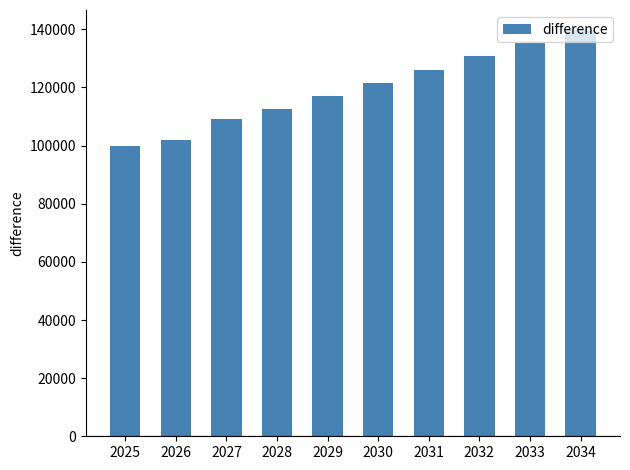

Reading left to right, list all the values displayed in this chart.

2025=100000.0	2026=102000.0	2027=109000.0	2028=112666.7	2029=117166.7	2030=121666.7	2031=126166.7	2032=130666.7	2033=135166.7	2034=139666.7